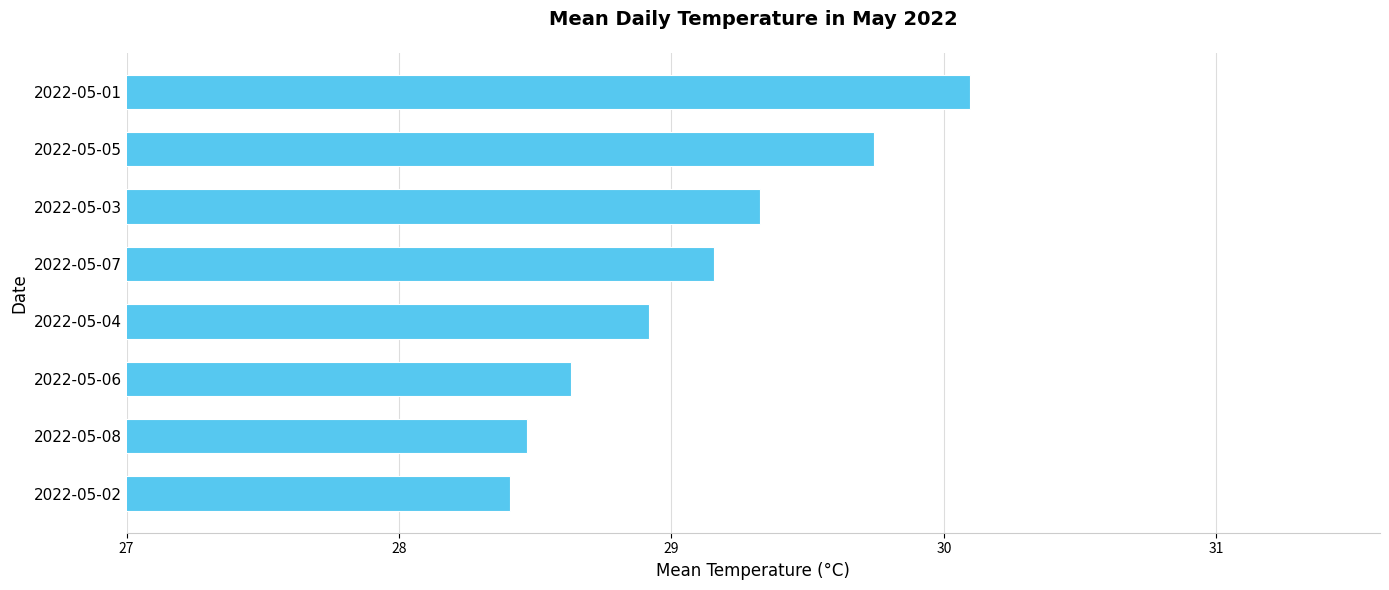

What is the sum of all values?

232.8